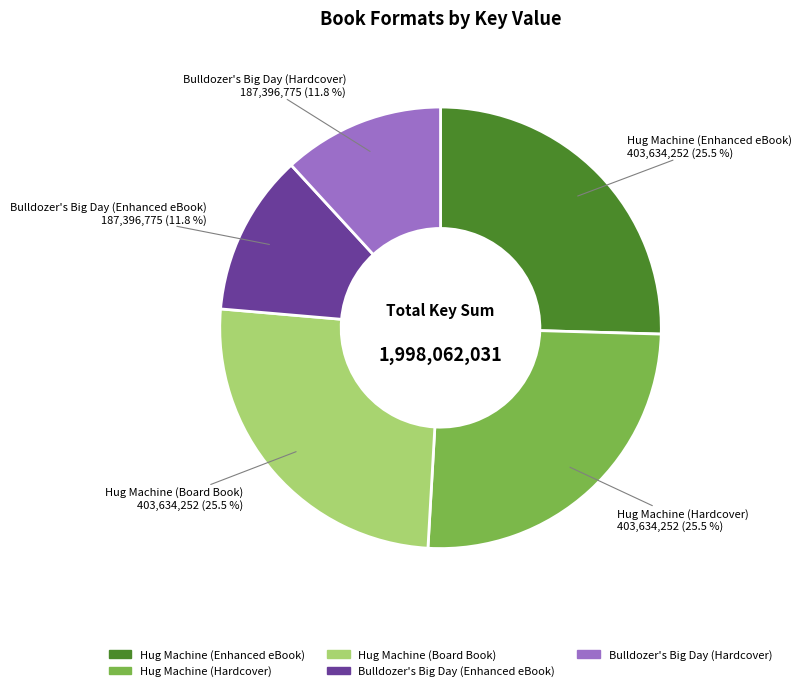

Does any single category account for the majority?

No